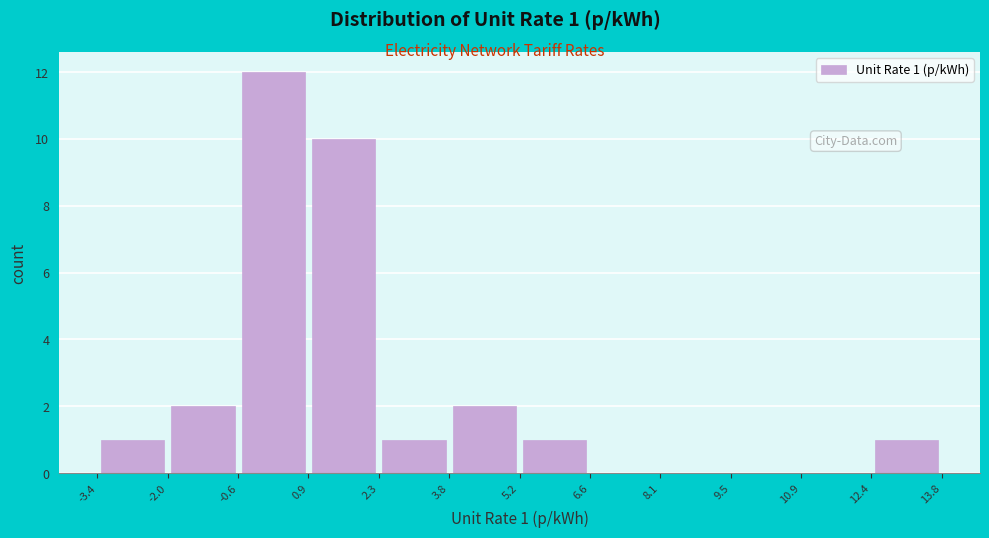

Which range on the x-axis has the tallest bar?

-0.6 to 0.9